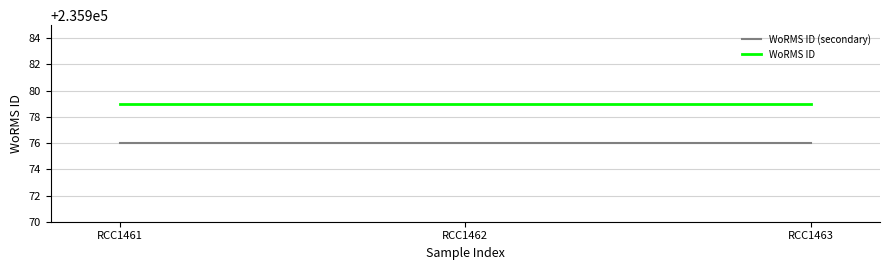

What are all the series names shown in the legend?

WoRMS ID (secondary), WoRMS ID